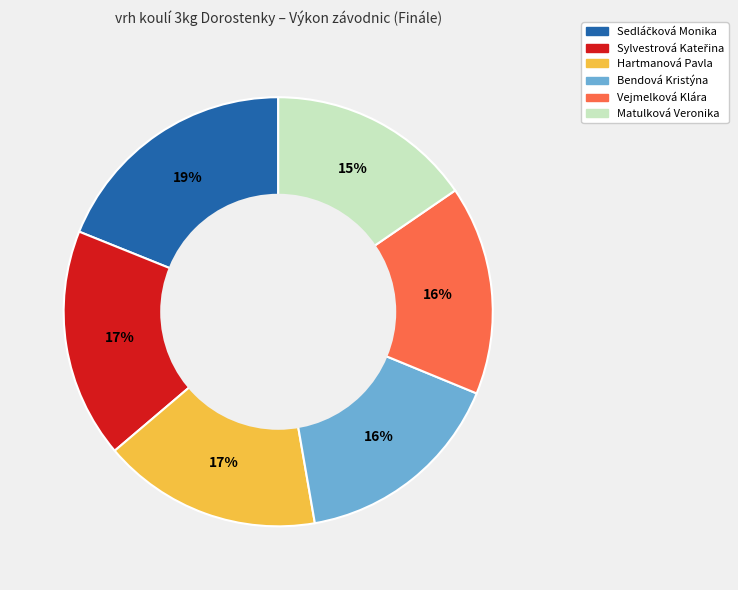

Is there a majority slice in this chart?

No